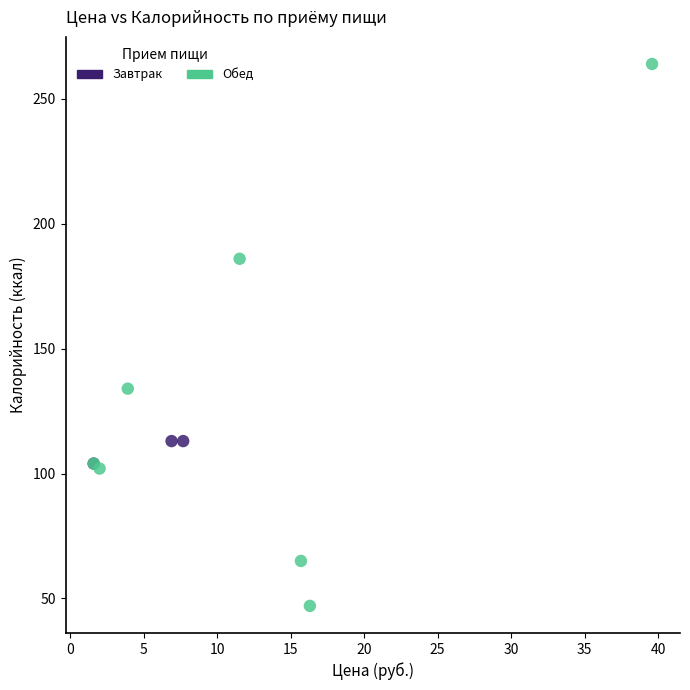

Which series has the largest Y range (max minus min)?

Обед